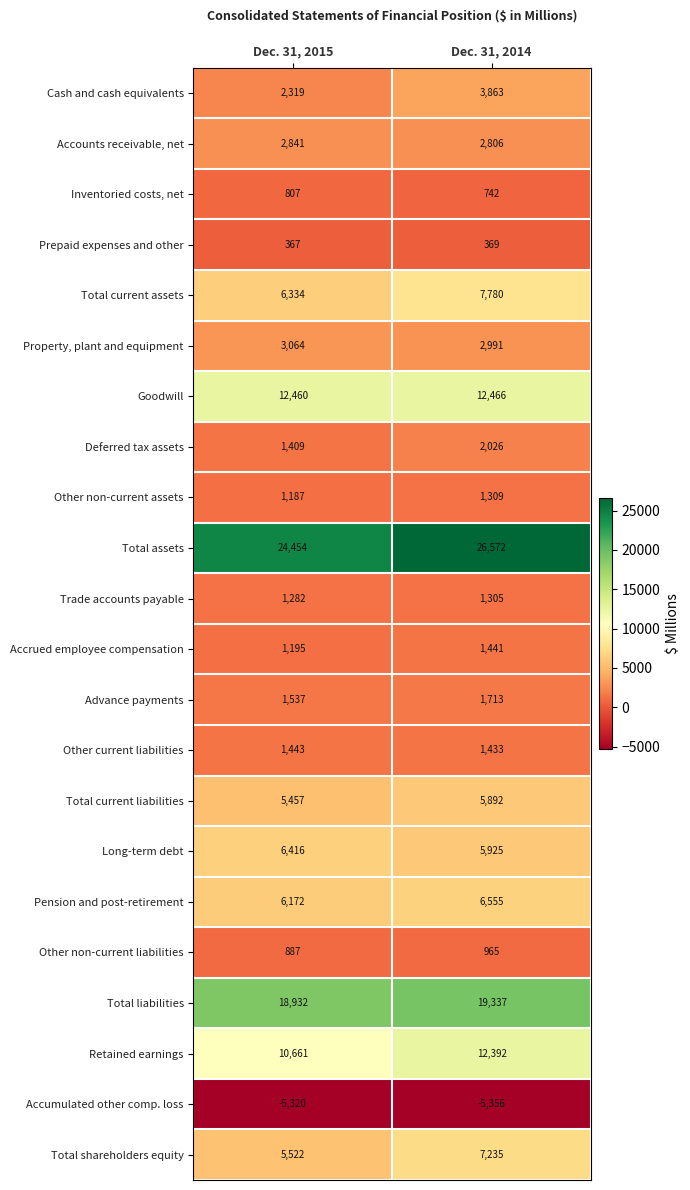

The value of Other non-current assets at Dec. 31, 2015 is 366. True or false?

False